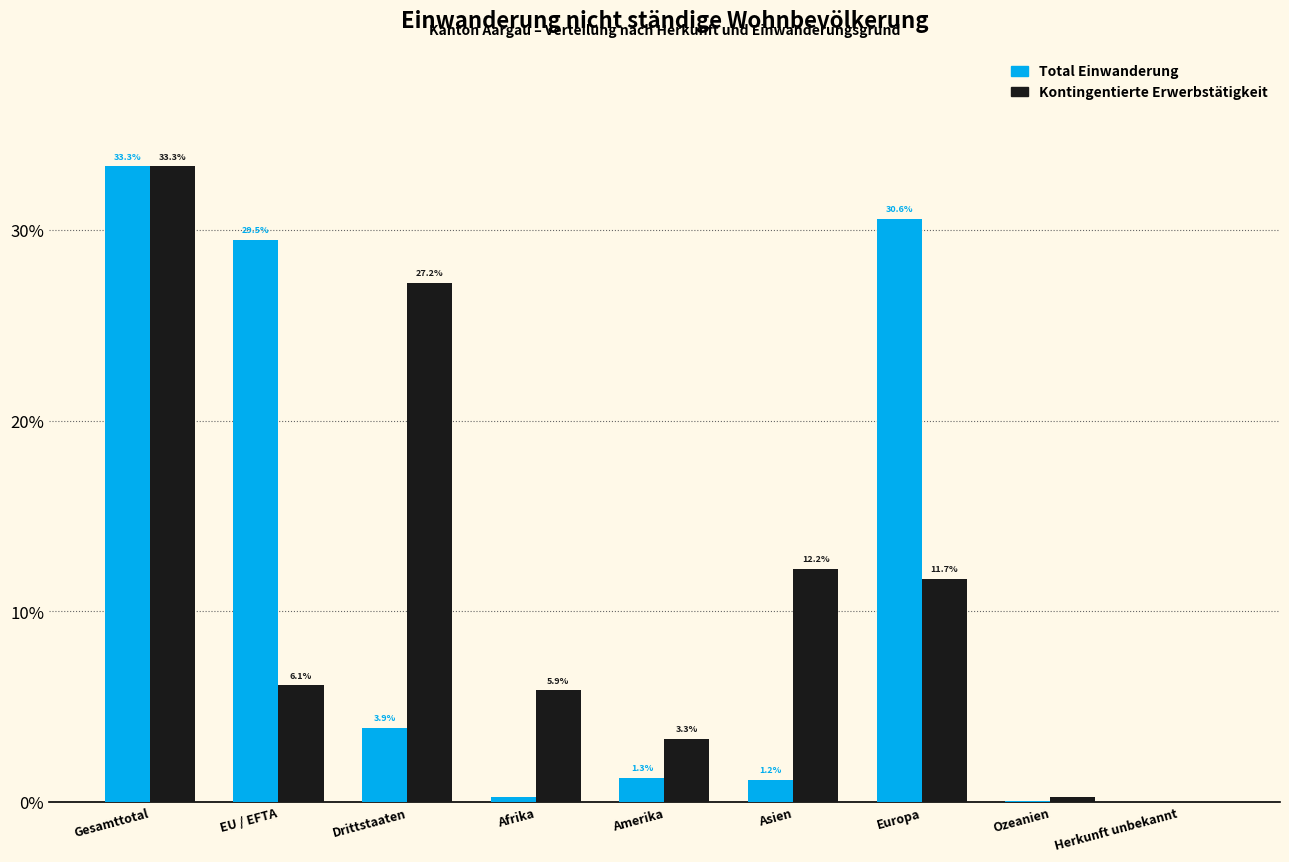

The Total Einwanderung series shows 1.2 at Asien. True or false?

True